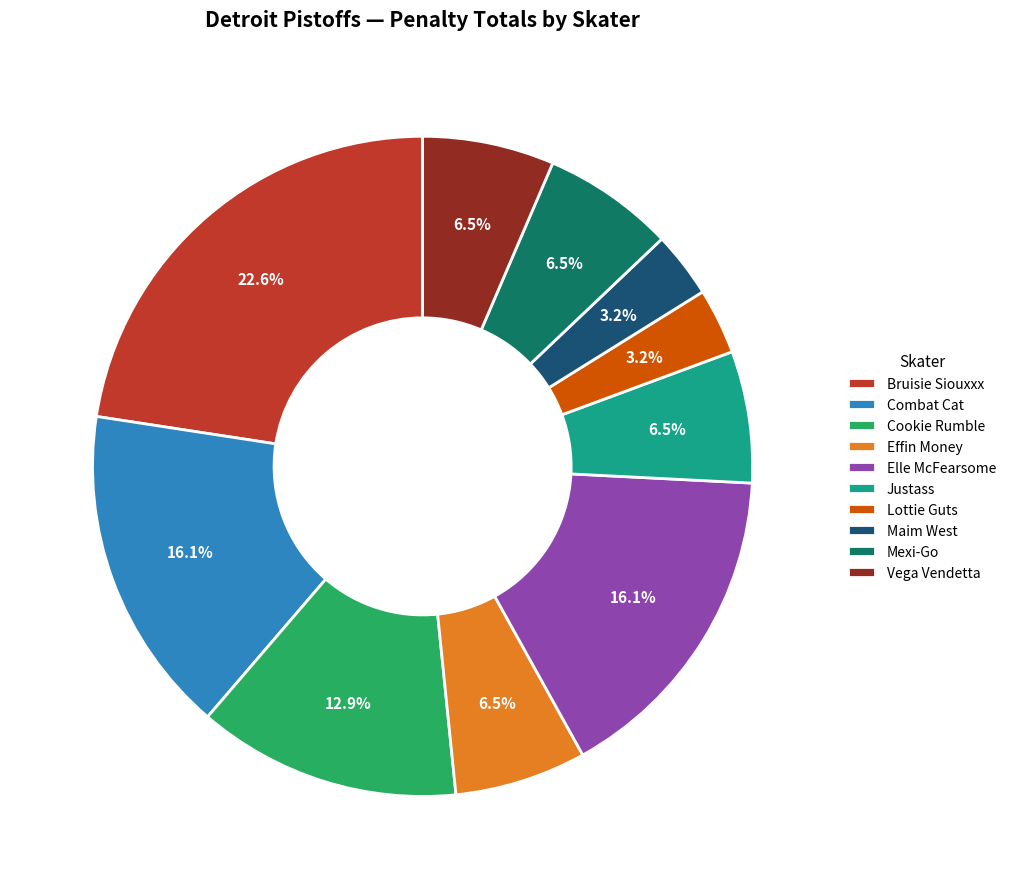

Is Vega Vendetta the majority of the pie?

No